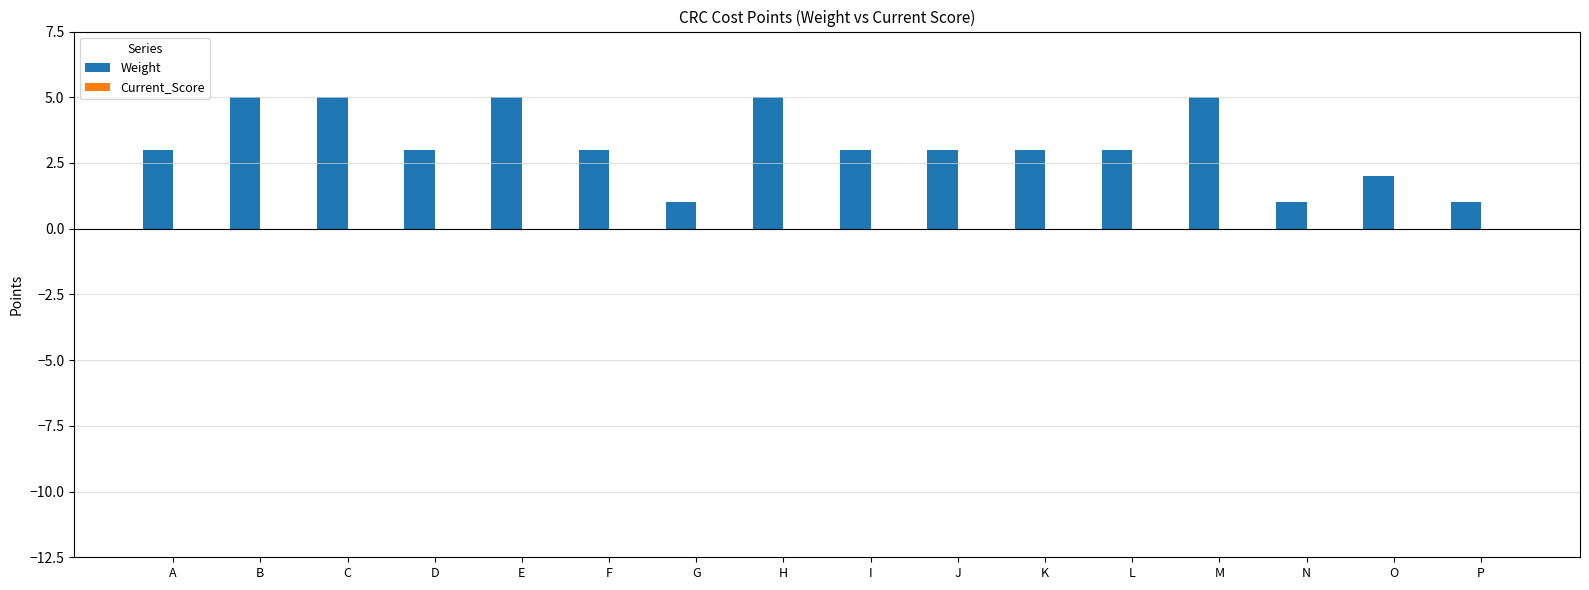

Approximately how many times larger is the value at D compared to A?

1.0